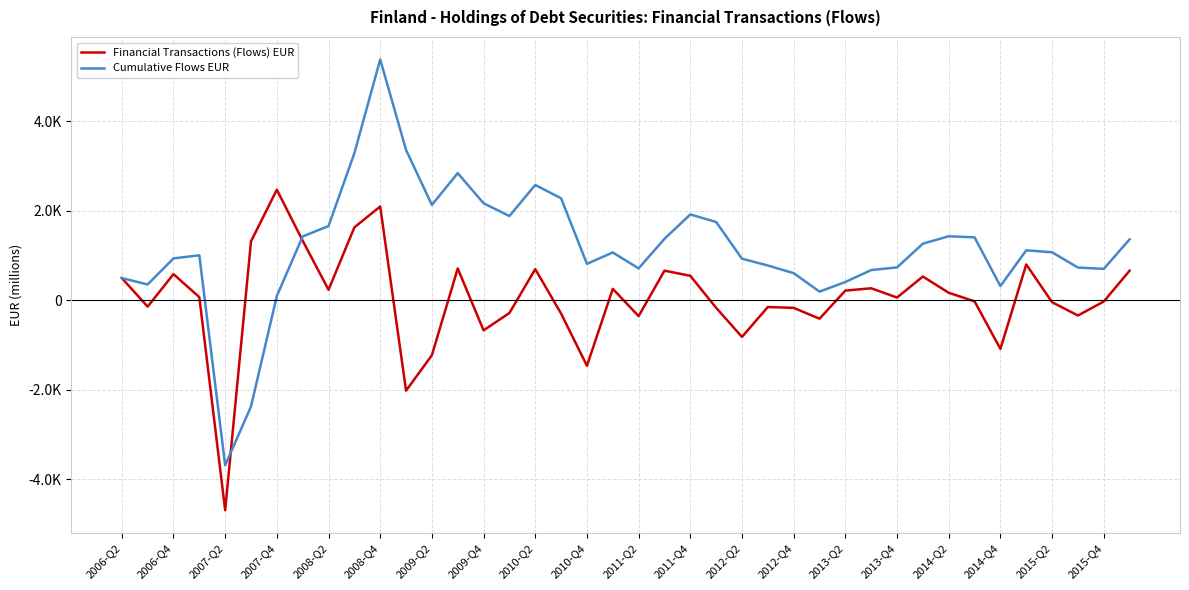

What are all the series names shown in the legend?

Financial Transactions (Flows) EUR, Cumulative Flows EUR